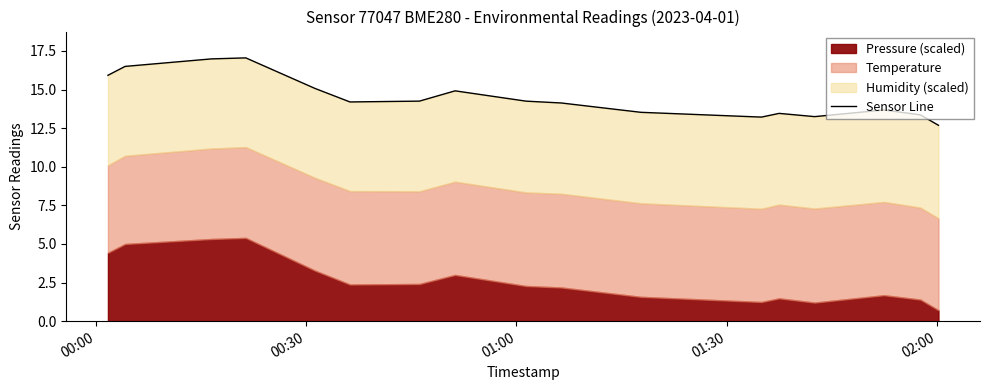

At which label does the data first exceed 14?

00:00